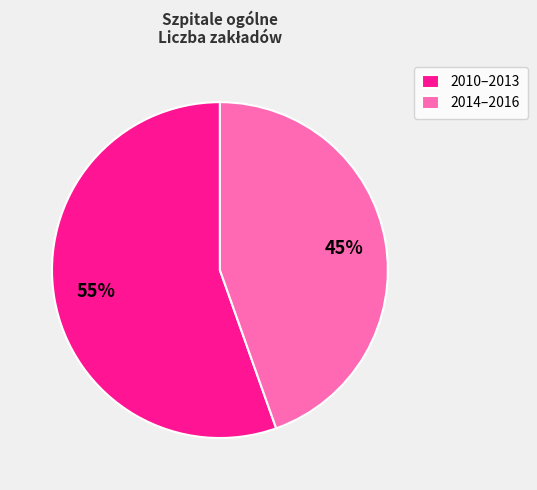

To the nearest percent, what percentage of the pie is 2010–2013?

55%